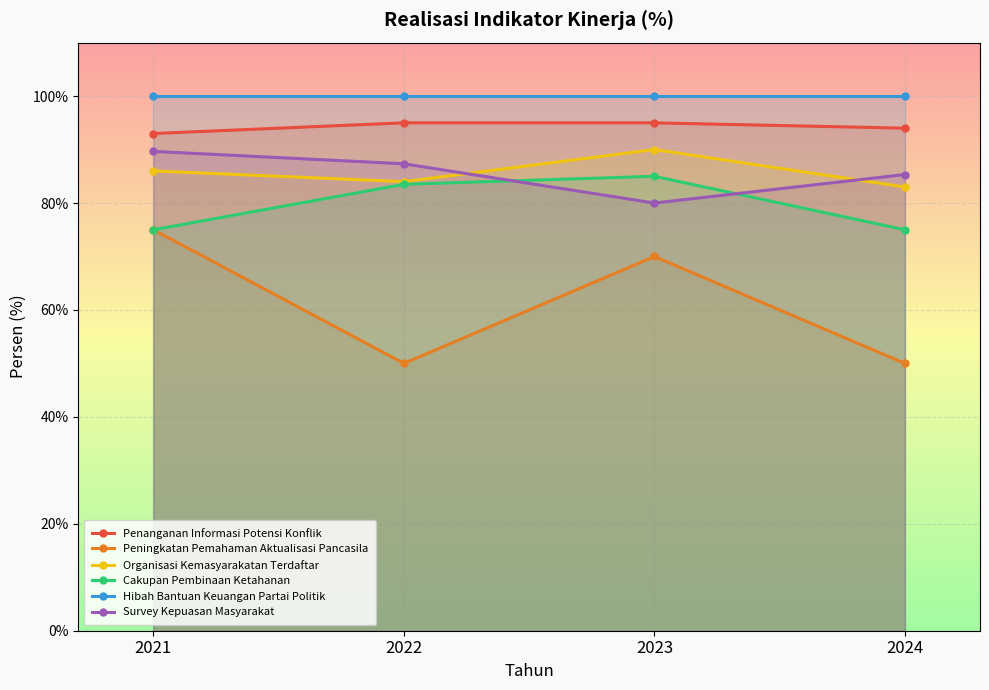

What is the sum of all Cakupan Pembinaan Ketahanan values?

318.5